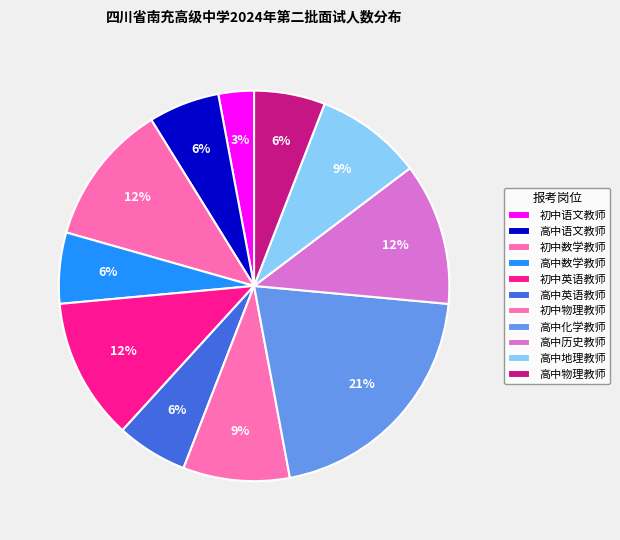

Which slice is the largest?

高中化学教师